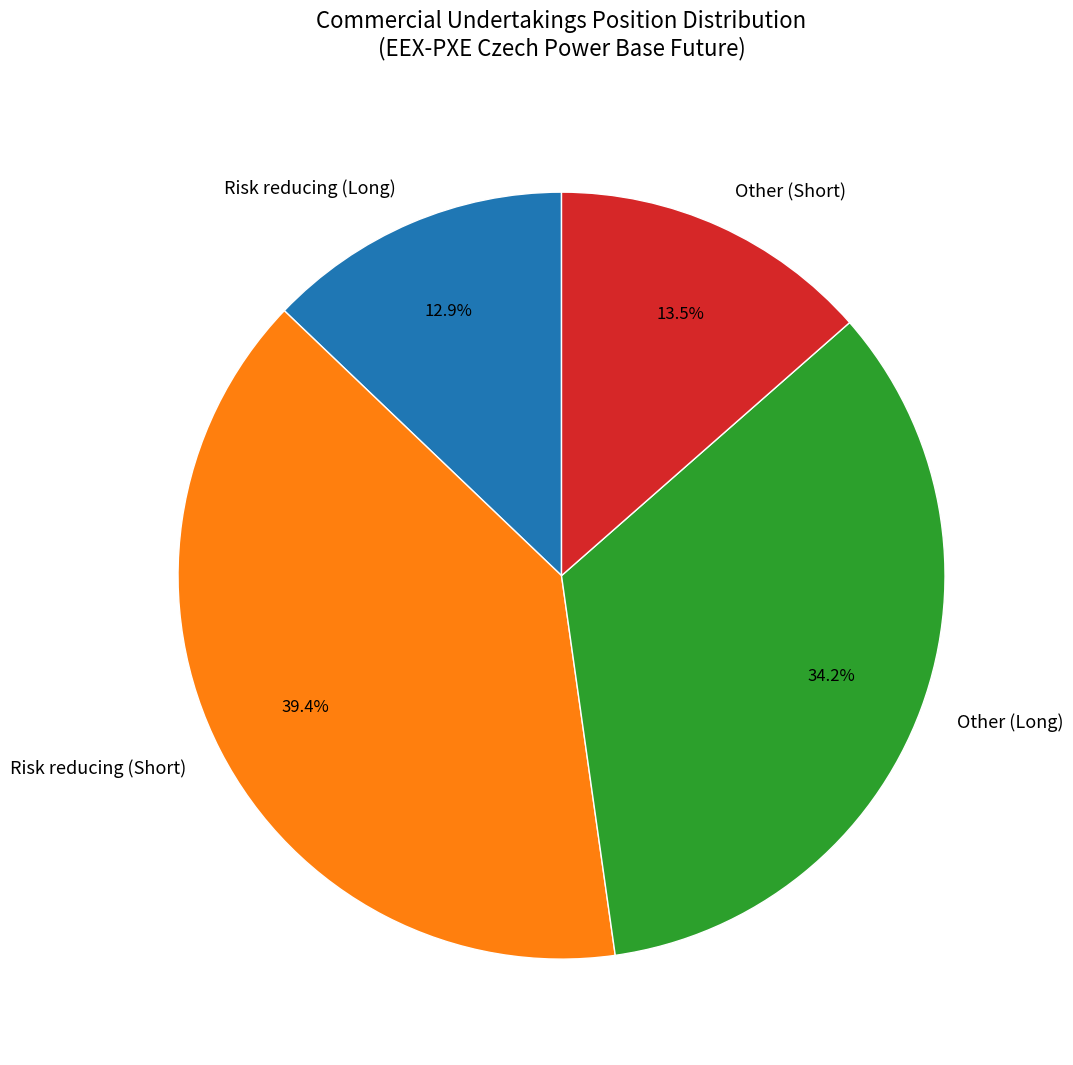

How much of the chart is everything except Risk reducing (Long)?

87.1%